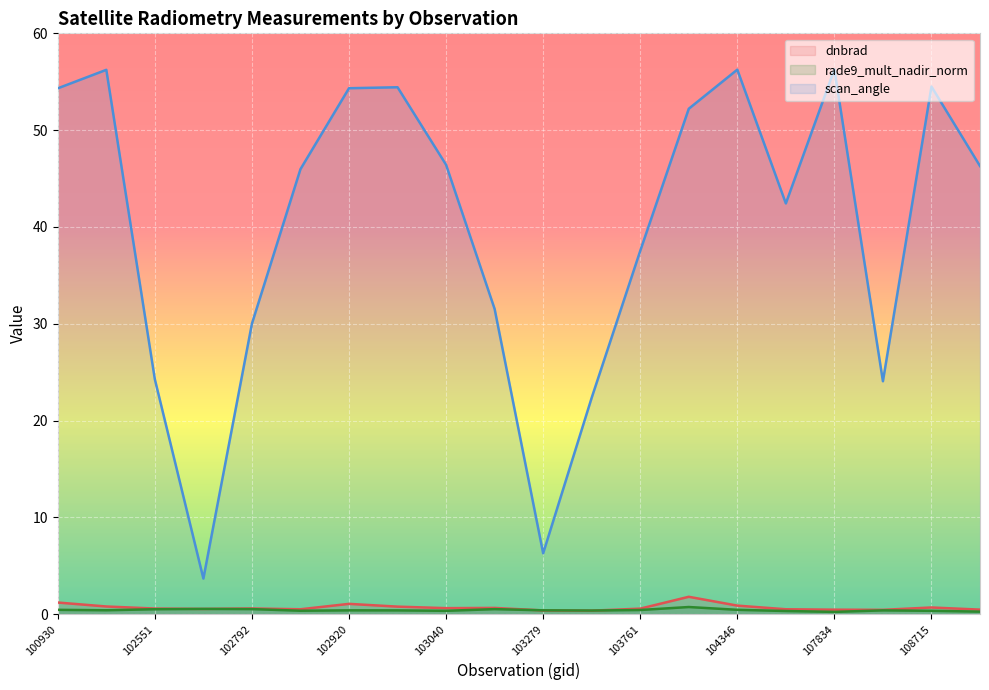

Rank the series by their maximum value, from highest to lowest.

scan_angle, dnbrad, rade9_mult_nadir_norm